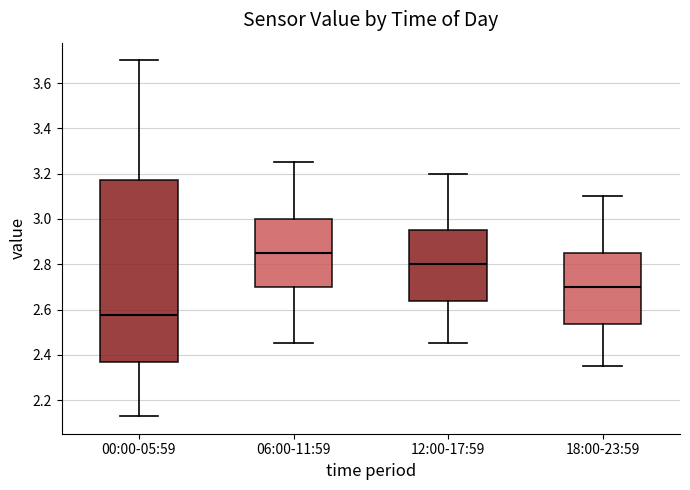

Which box has the highest median line?

06:00-11:59